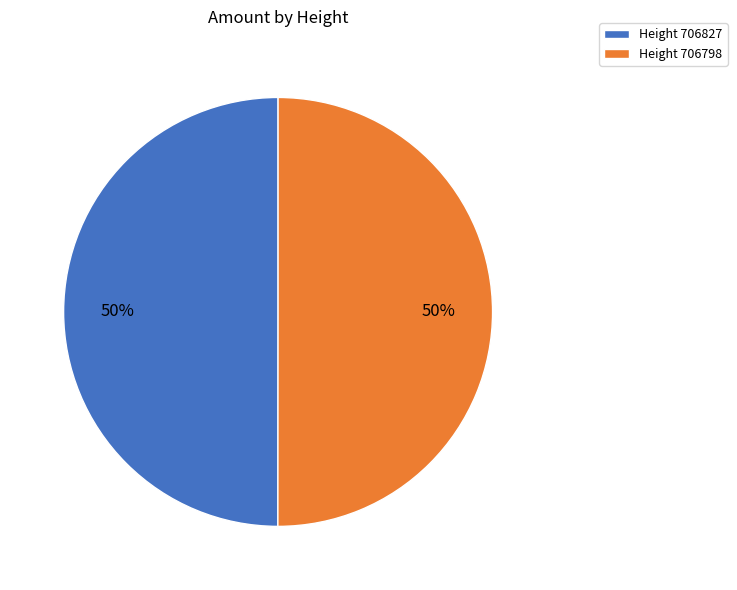

Is it true that Height 706827 is 50% of the pie?

True